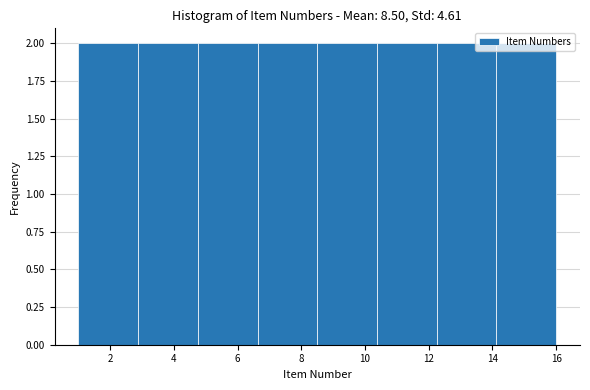

Reading left to right, transcribe this chart: for each bar, give the range it covers on the x-axis and its height. Neither the bar edges nor the heights are printed on the chart, so give them approximately, as read against the axes.

1.0 to 2.8: 2
2.8 to 4.8: 2
4.8 to 6.6: 2
6.6 to 8.6: 2
8.6 to 10.4: 2
10.4 to 12.2: 2
12.2 to 14.2: 2
14.2 to 16.0: 2